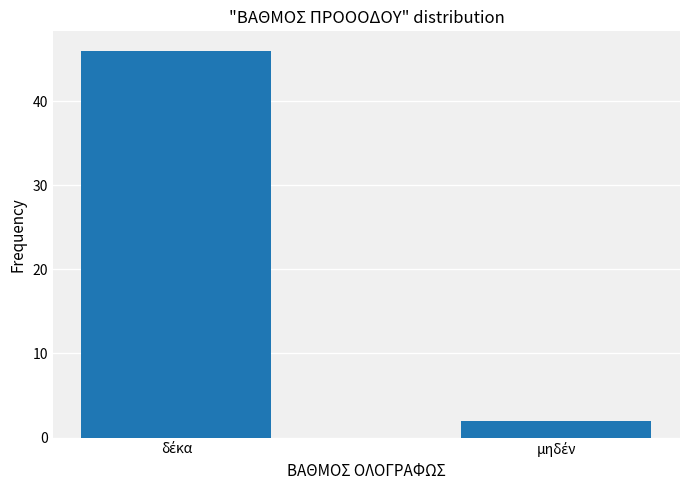

What is the average value?

24